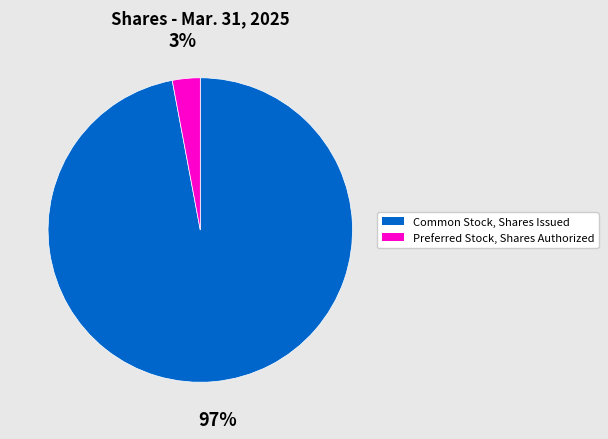

Is there a majority slice in this chart?

Yes